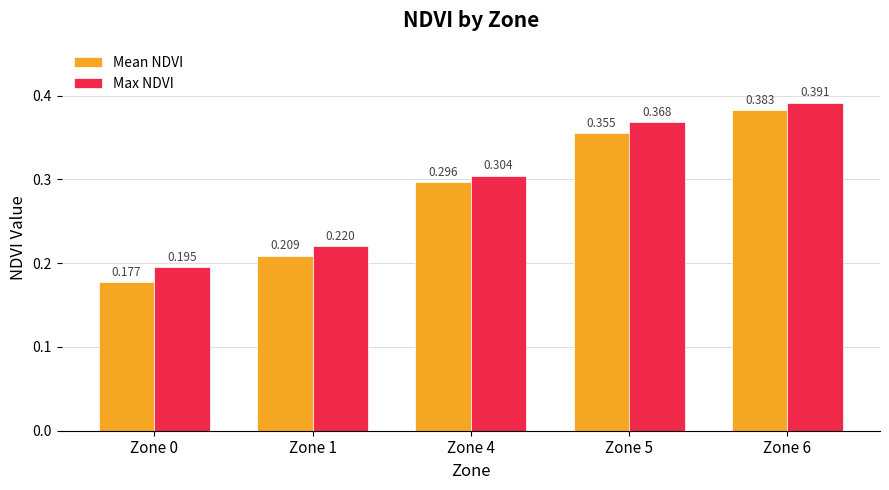

Is it true that Mean NDVI equals 0.1 at Zone 5?

False